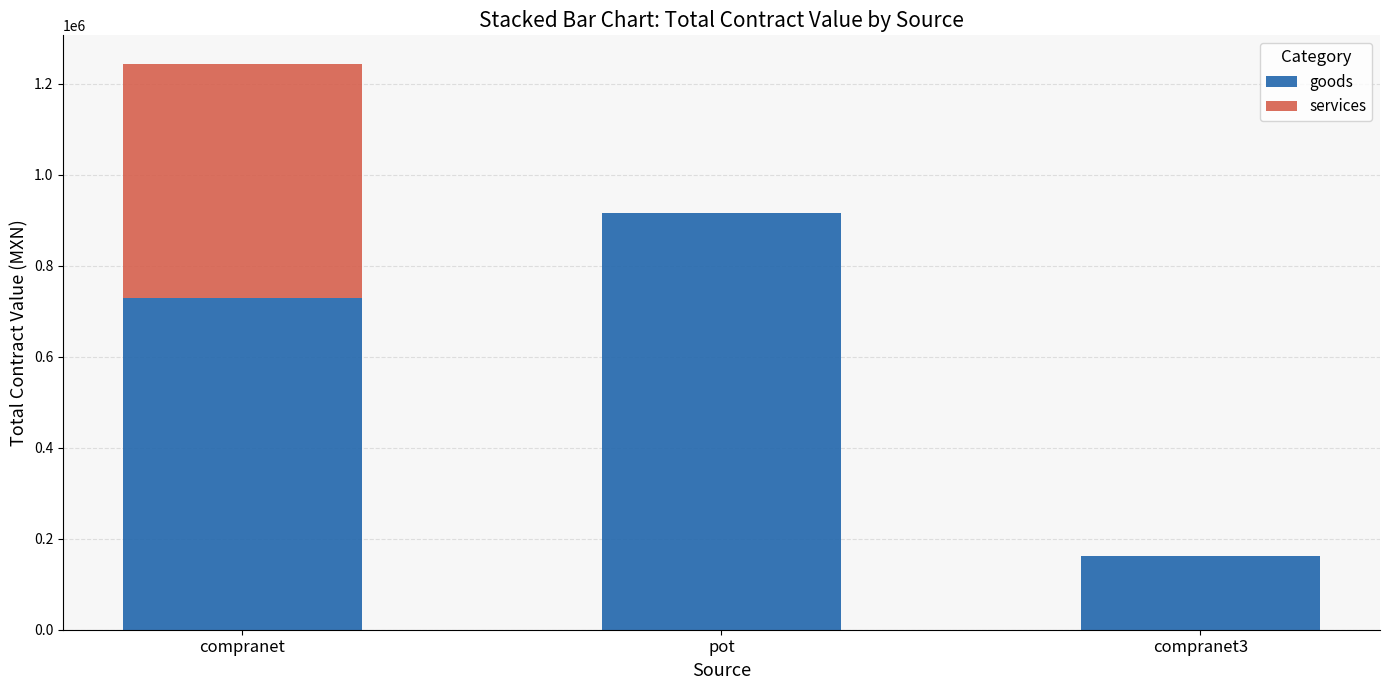

What is the maximum value for goods?

915252.3